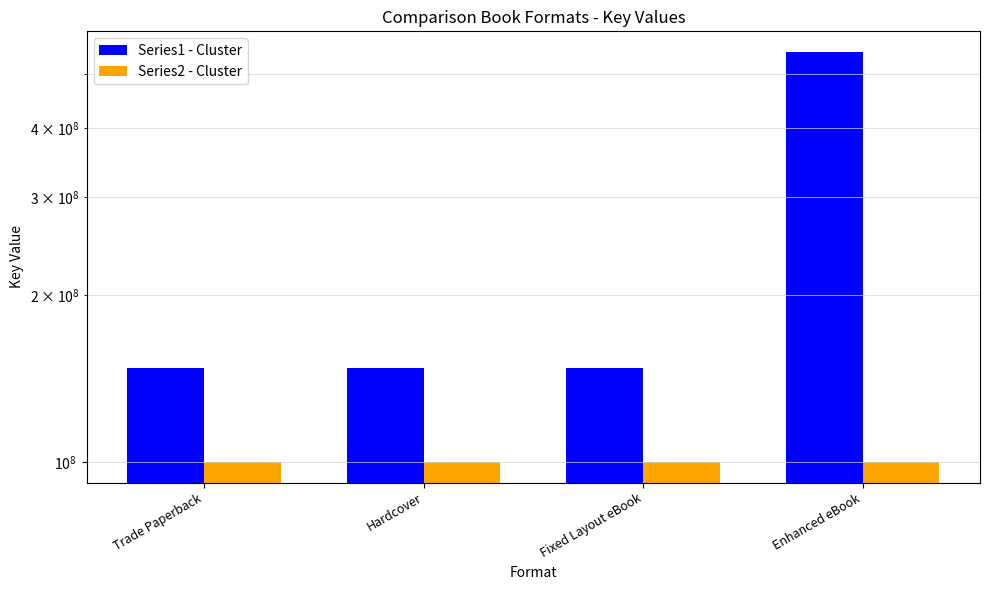

Reading right to left, list all the values displayed in this chart.

Series1 - Cluster: Enhanced eBook=549218582	Fixed Layout eBook=148032378	Hardcover=148032378	Trade Paperback=148032378
Series2 - Cluster: Enhanced eBook=100000000	Fixed Layout eBook=100000000	Hardcover=100000000	Trade Paperback=100000000